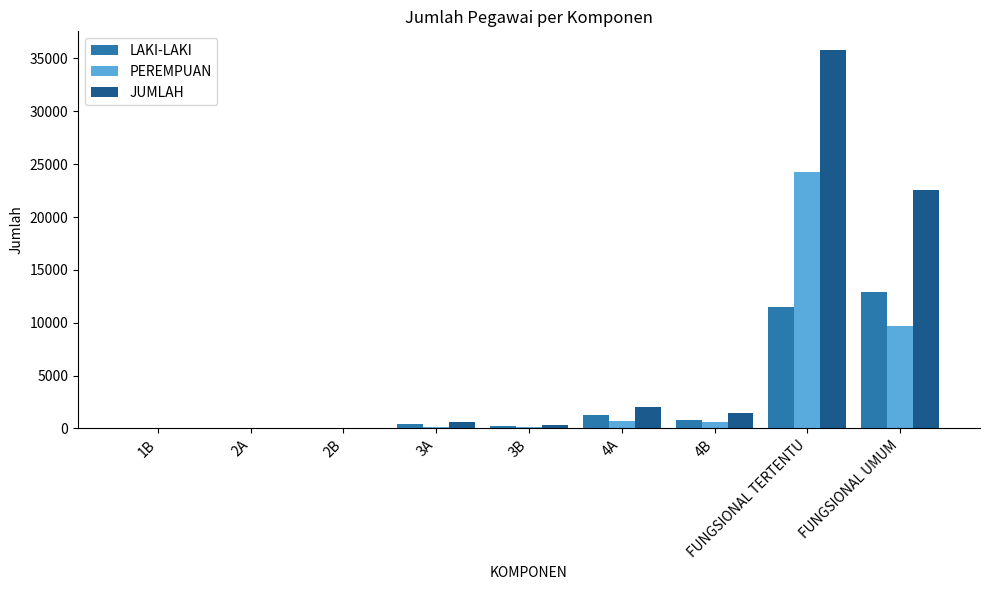

Which series changed the most between 1B and FUNGSIONAL TERTENTU?

JUMLAH